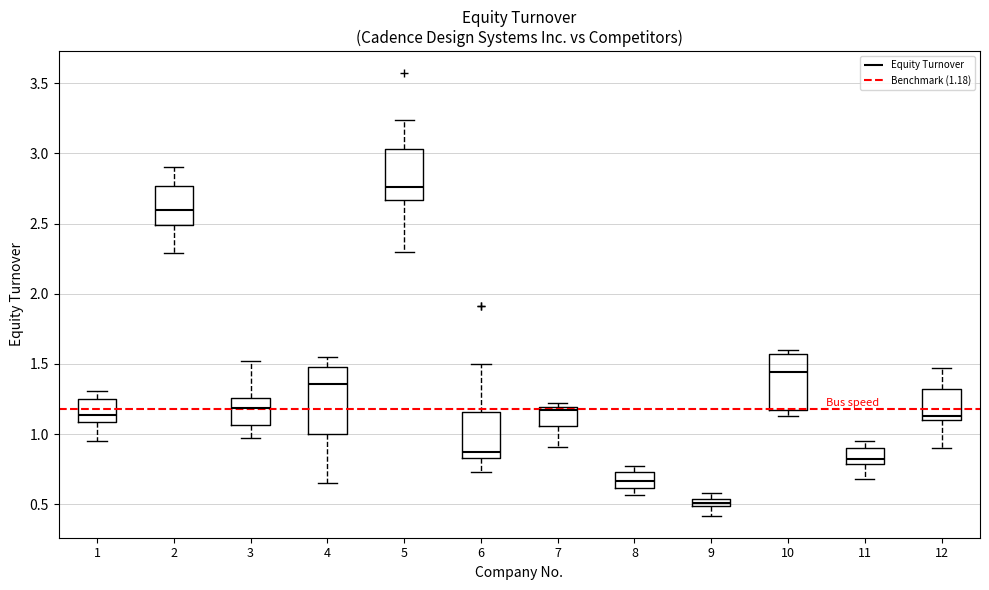

Which box's median line is the highest?

5